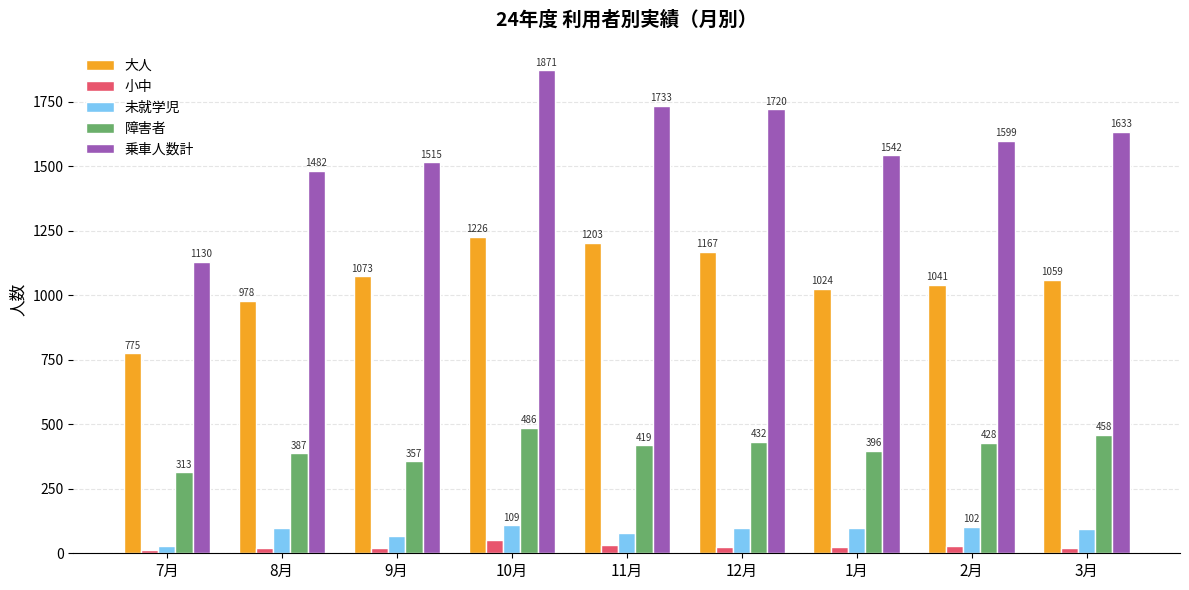

What is the total value across all series at 11月?

3466